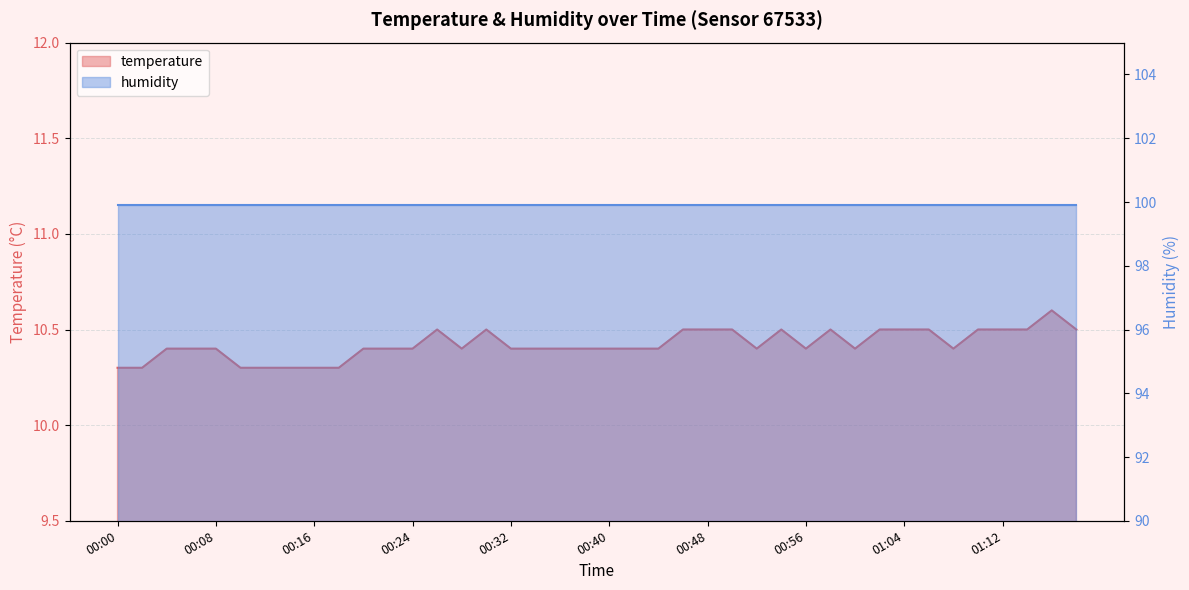

Approximately how many times larger is the value at 00:48 compared to 00:18?

1.0